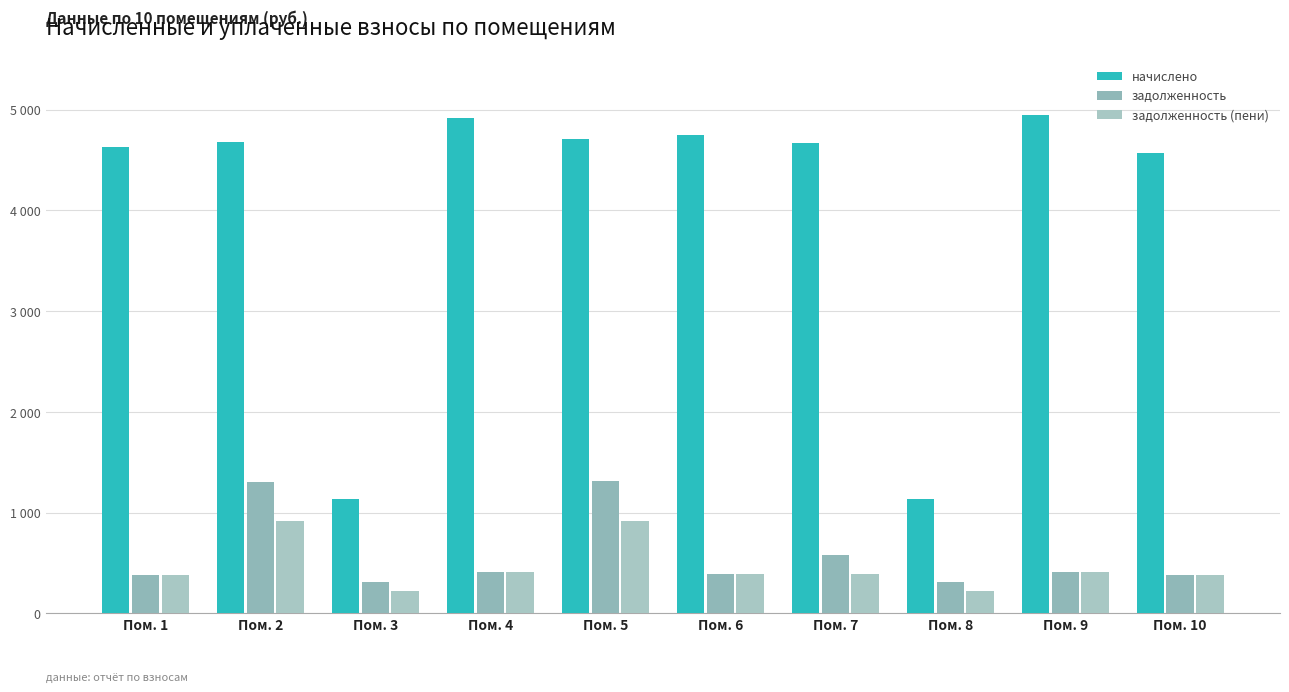

Which category has the lowest value across all series?

Пом. 3